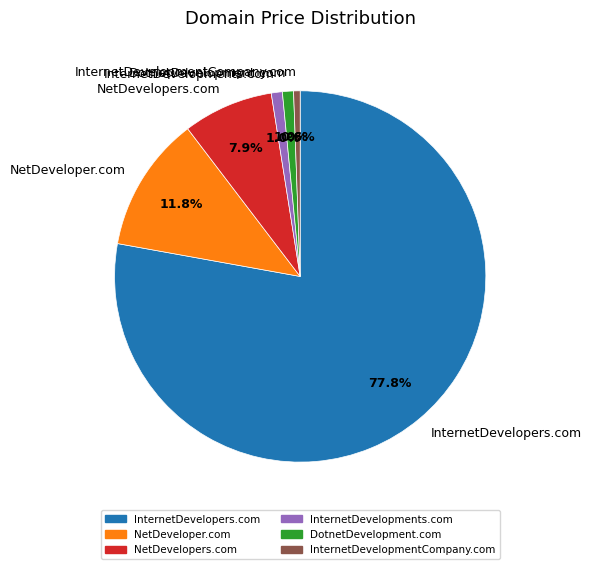

Do InternetDevelopmentCompany.com and NetDeveloper.com together represent more than half of the pie?

No